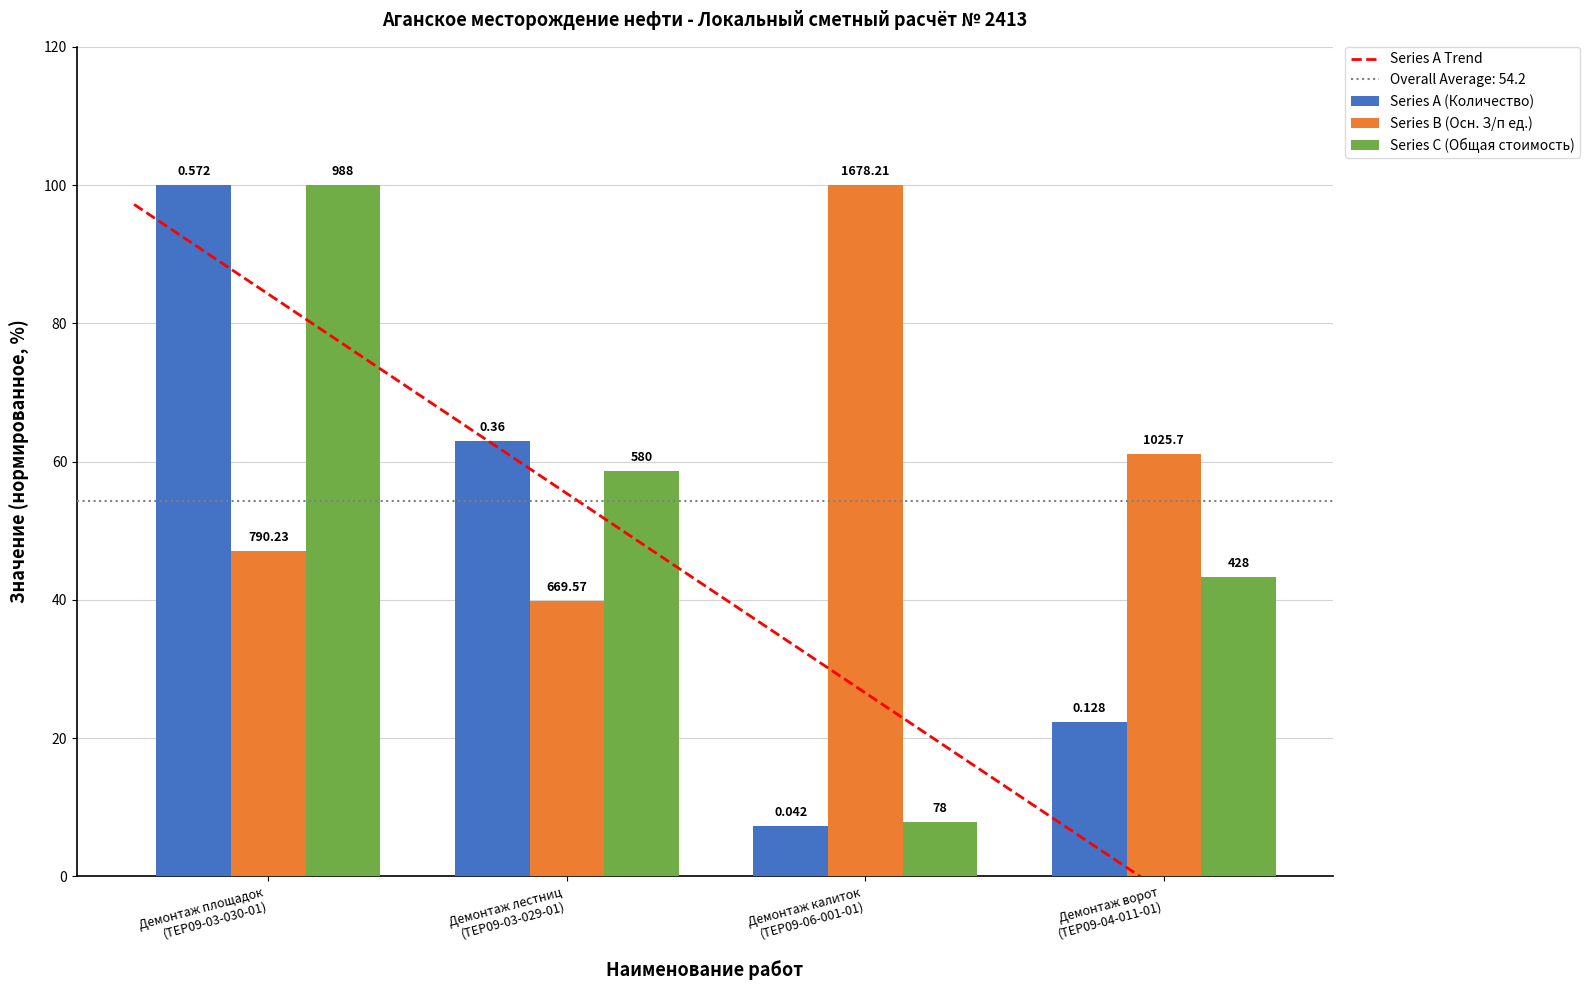

What is the total value across all series at Демонтаж ворот
(ТЕР09-04-011-01)?

126.8